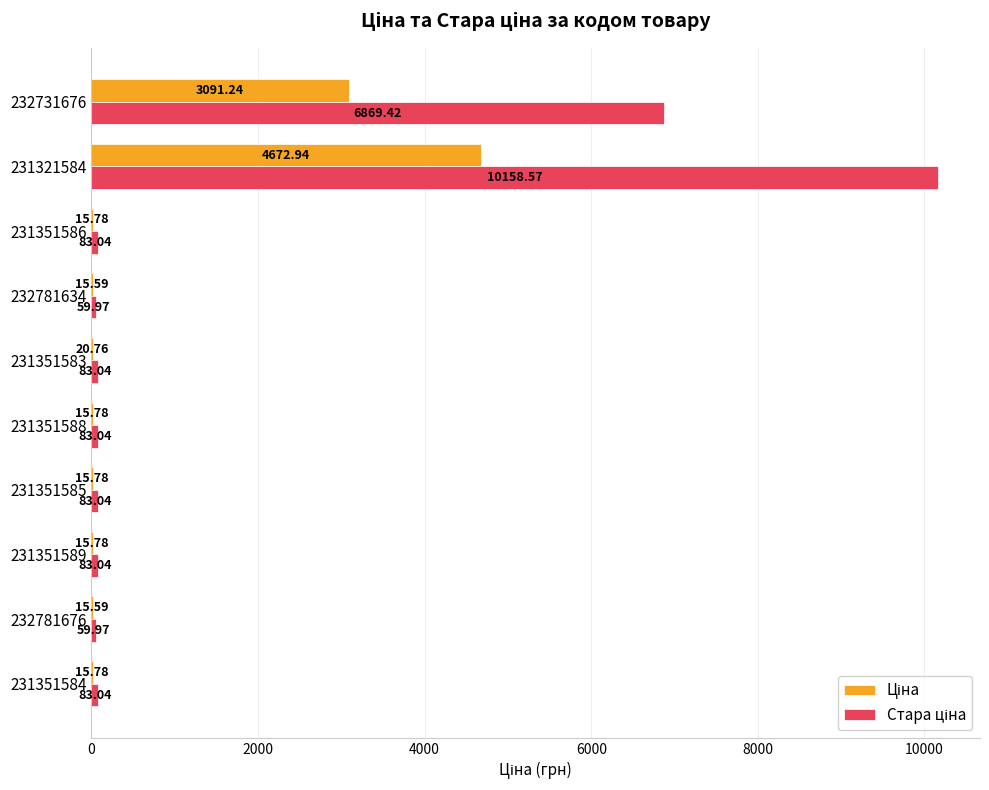

What is the total value across all series at 231351589?

98.8